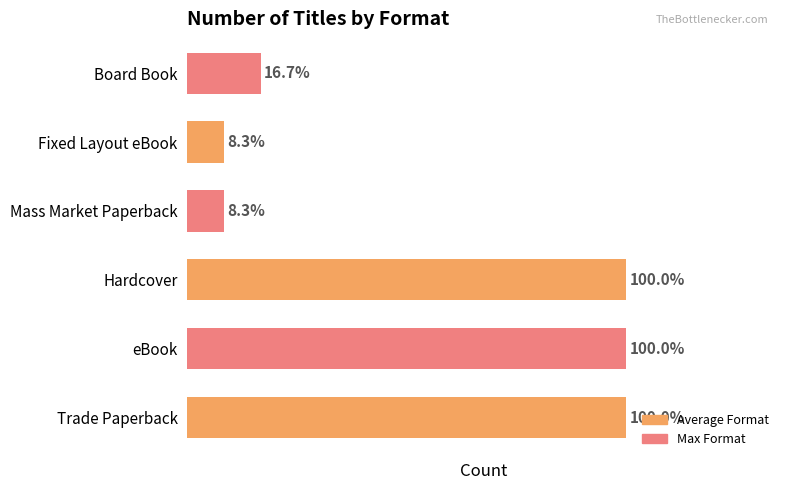

Rank the categories by value from highest to lowest.

0, 1, 2, 5, 3, 4